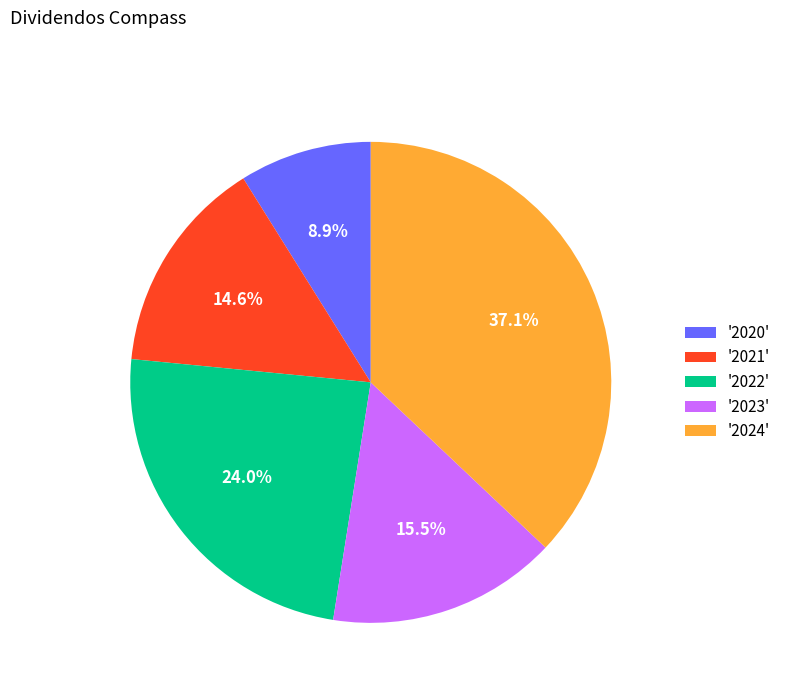

Do '2022' and '2024' together represent more than half of the pie?

Yes